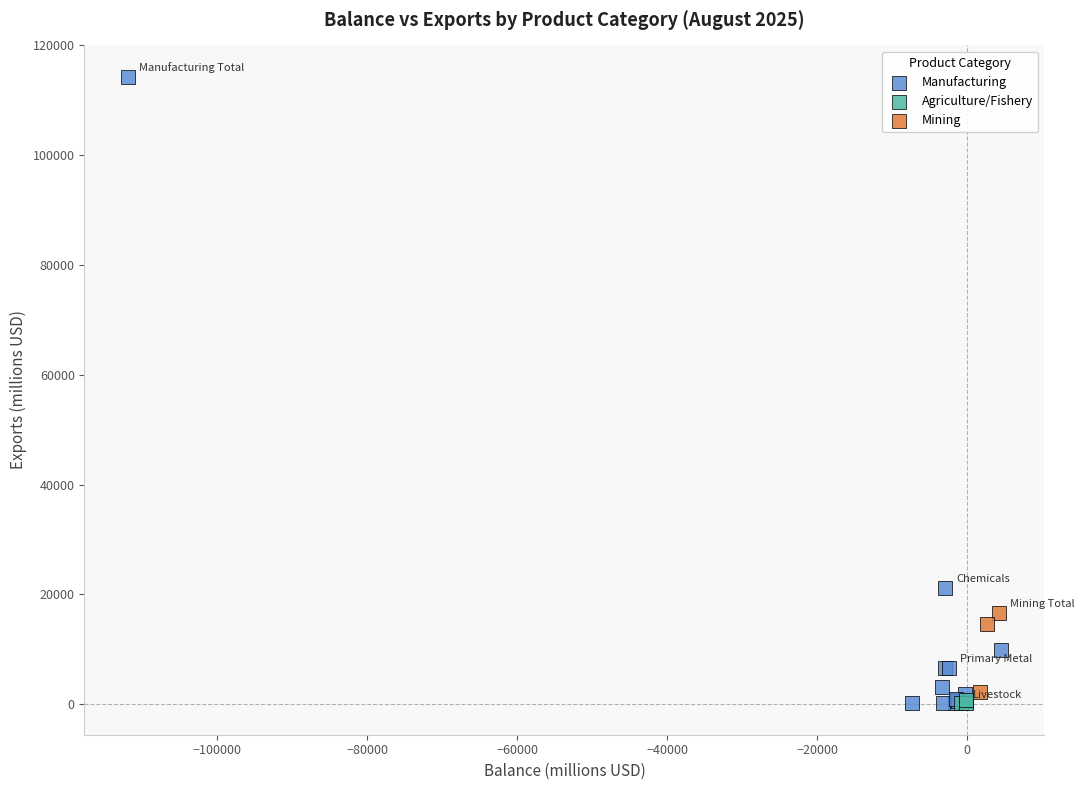

Which series has the widest spread of Y values?

Manufacturing